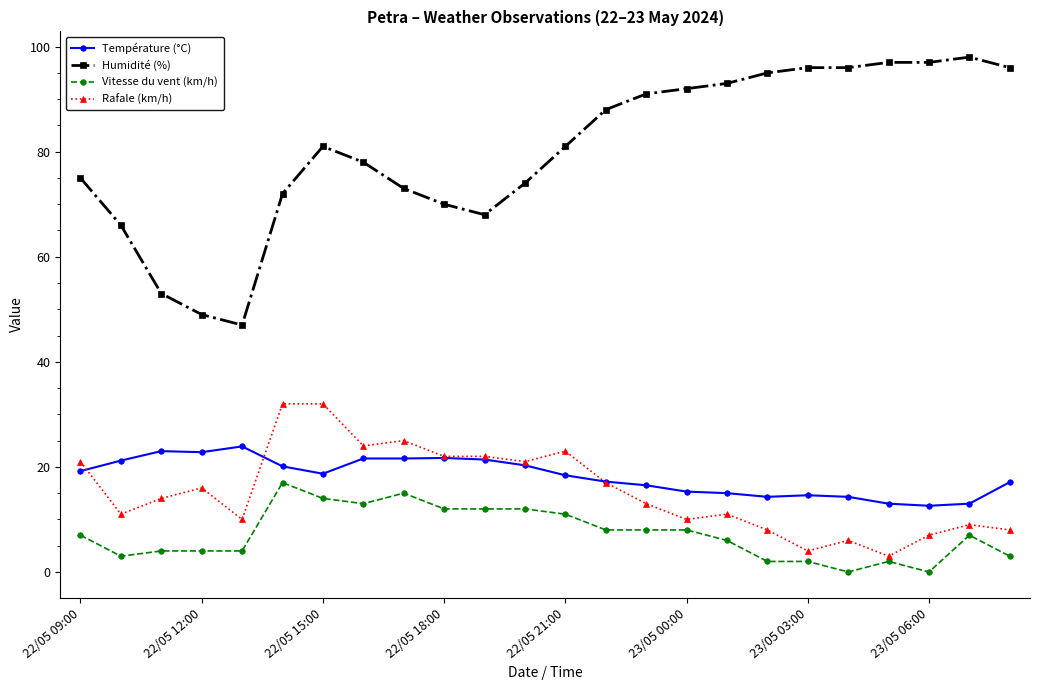

What is the minimum value for Température (°C)?

12.6